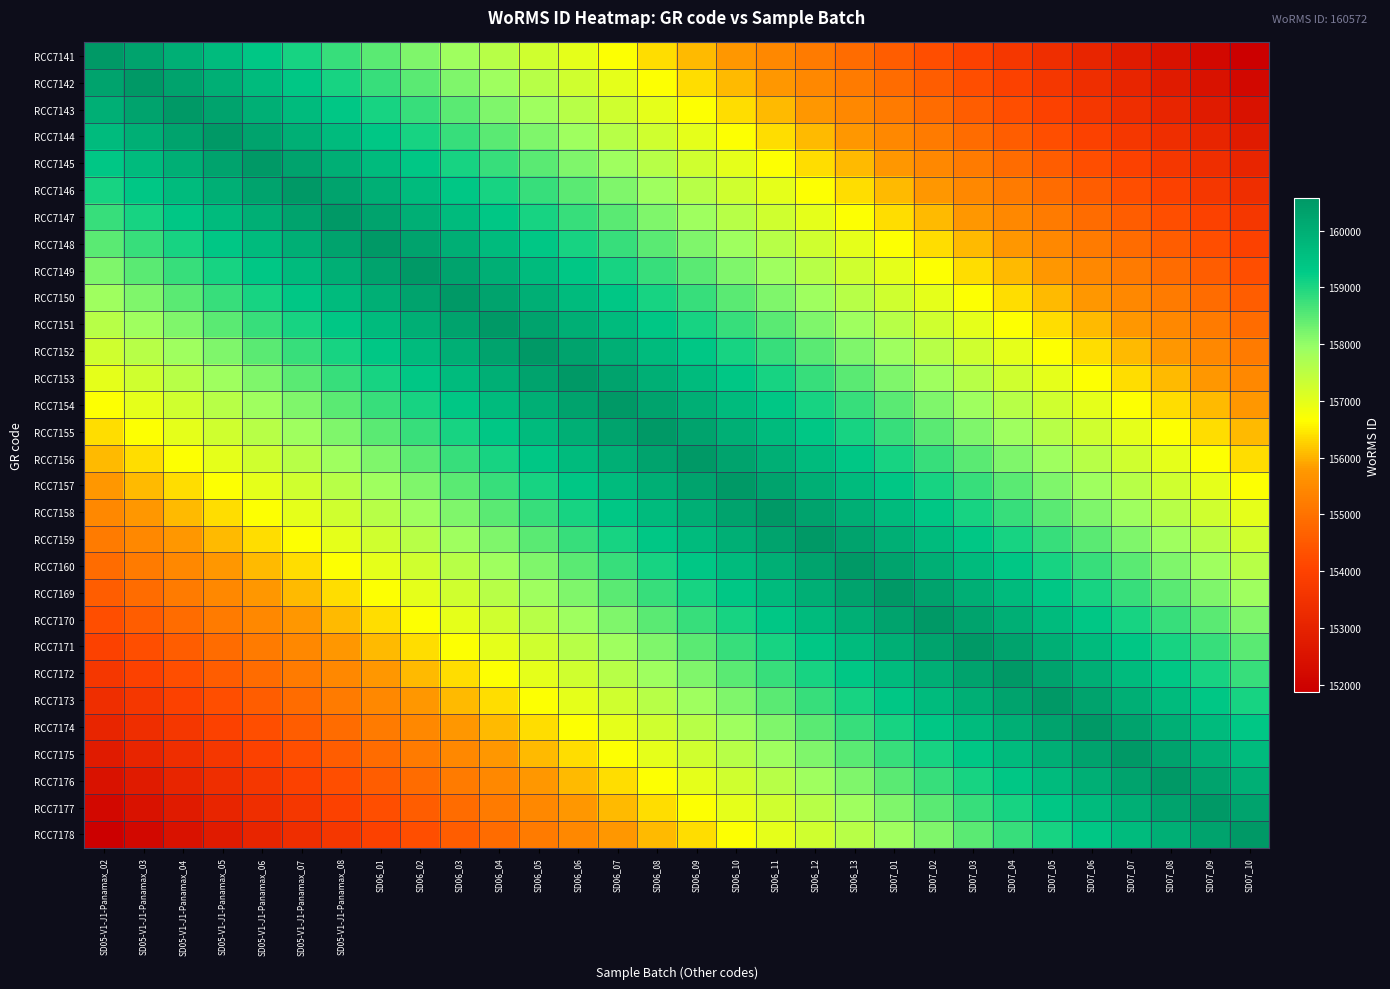

Which has a higher value, SD07_06 or SD06_10?

SD06_10